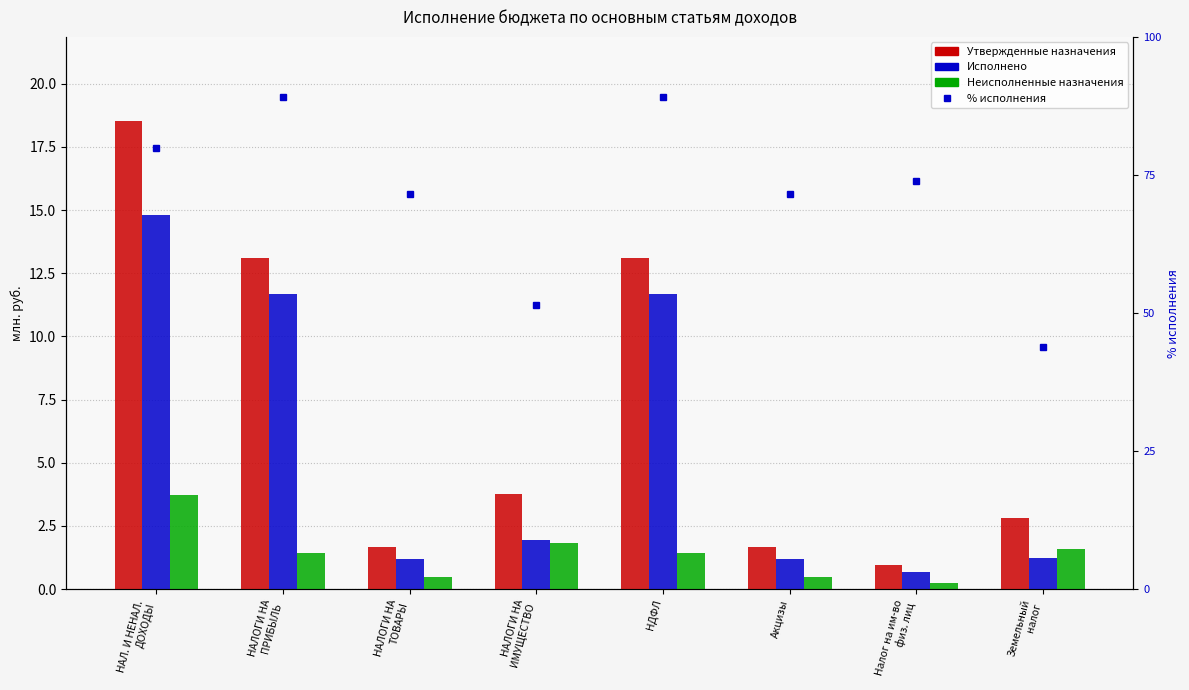

Reading right to left, list all the values displayed in this chart.

Утвержденные назначения: Земельный
налог=2.8	Налог на им-во
физ. лиц=0.9	Акцизы=1.7	НДФЛ=13.1	НАЛОГИ НА
ИМУЩЕСТВО=3.8	НАЛОГИ НА
ТОВАРЫ=1.7	НАЛОГИ НА
ПРИБЫЛЬ=13.1	НАЛ. И НЕНАЛ.
ДОХОДЫ=18.5
Исполнено: Земельный
налог=1.2	Налог на им-во
физ. лиц=0.7	Акцизы=1.2	НДФЛ=11.7	НАЛОГИ НА
ИМУЩЕСТВО=1.9	НАЛОГИ НА
ТОВАРЫ=1.2	НАЛОГИ НА
ПРИБЫЛЬ=11.7	НАЛ. И НЕНАЛ.
ДОХОДЫ=14.8
Неисполненные назначения: Земельный
налог=1.6	Налог на им-во
физ. лиц=0.2	Акцизы=0.5	НДФЛ=1.4	НАЛОГИ НА
ИМУЩЕСТВО=1.8	НАЛОГИ НА
ТОВАРЫ=0.5	НАЛОГИ НА
ПРИБЫЛЬ=1.4	НАЛ. И НЕНАЛ.
ДОХОДЫ=3.7
% исполнения: Земельный
налог=43.9	Налог на им-во
физ. лиц=73.8	Акцизы=71.5	НДФЛ=89.2	НАЛОГИ НА
ИМУЩЕСТВО=51.4	НАЛОГИ НА
ТОВАРЫ=71.5	НАЛОГИ НА
ПРИБЫЛЬ=89.2	НАЛ. И НЕНАЛ.
ДОХОДЫ=79.9